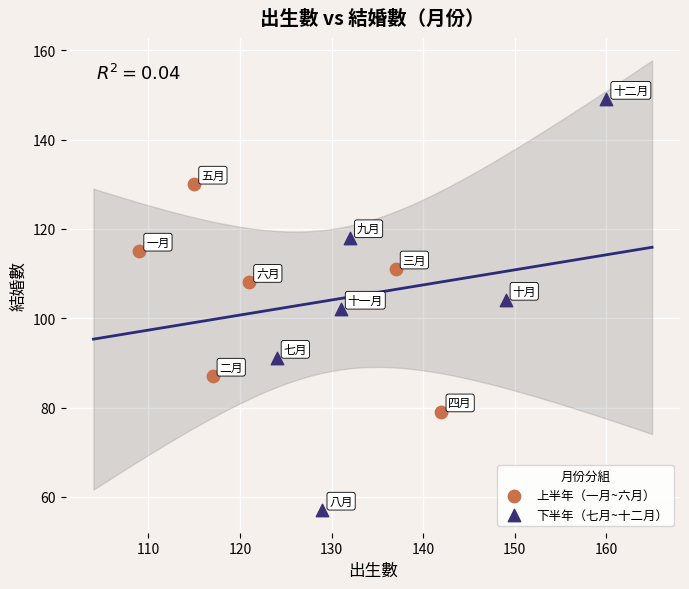

Which series contains the highest Y value?

下半年（七月~十二月）